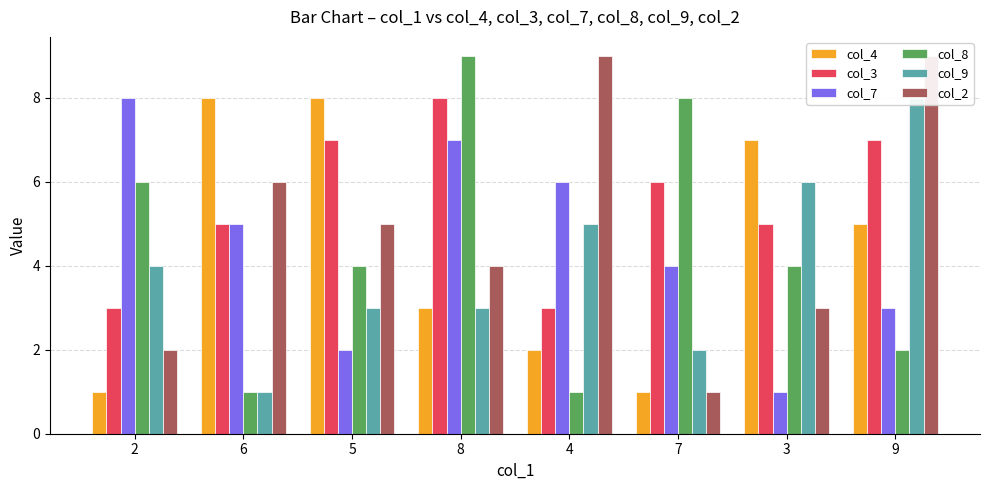

Is it true that col_3 equals 1 at 6?

False